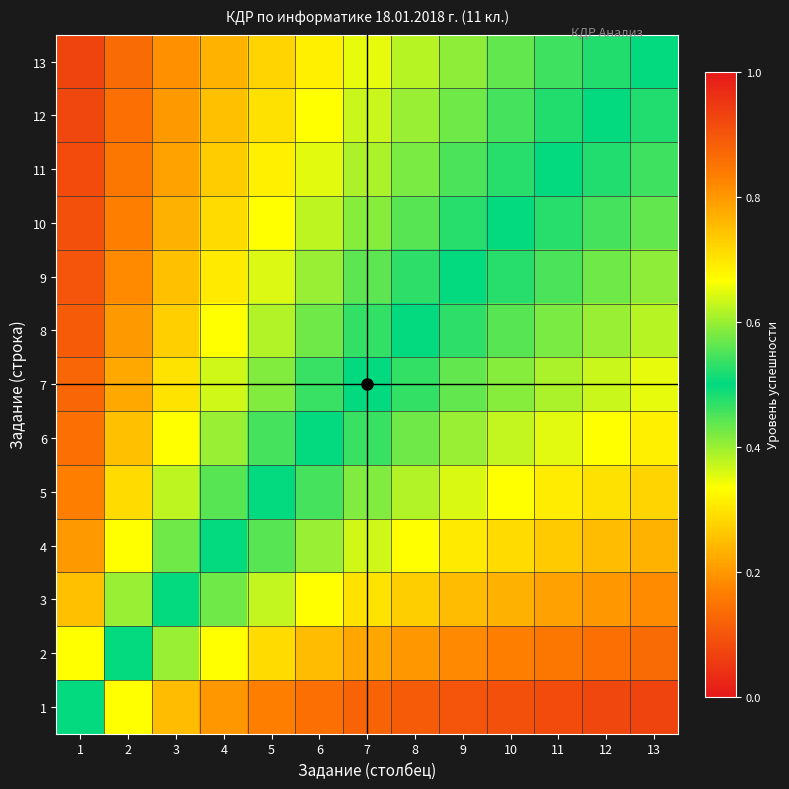

Rank the series at 9 from lowest to highest value.

13, 12, 11, 10, 9, 8, 7, 6, 5, 4, 3, 2, 1